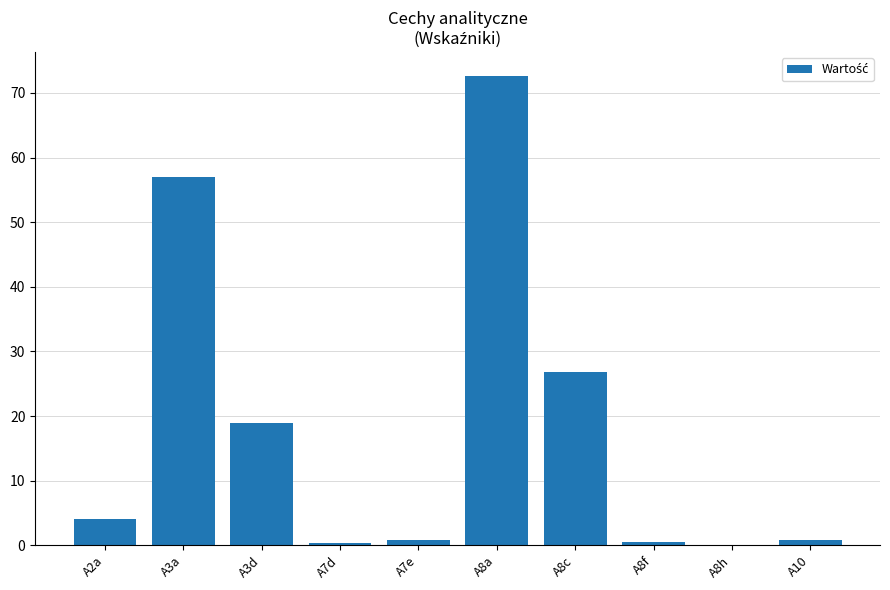

The chart shows a value of 0.9 at A7e. True or false?

True